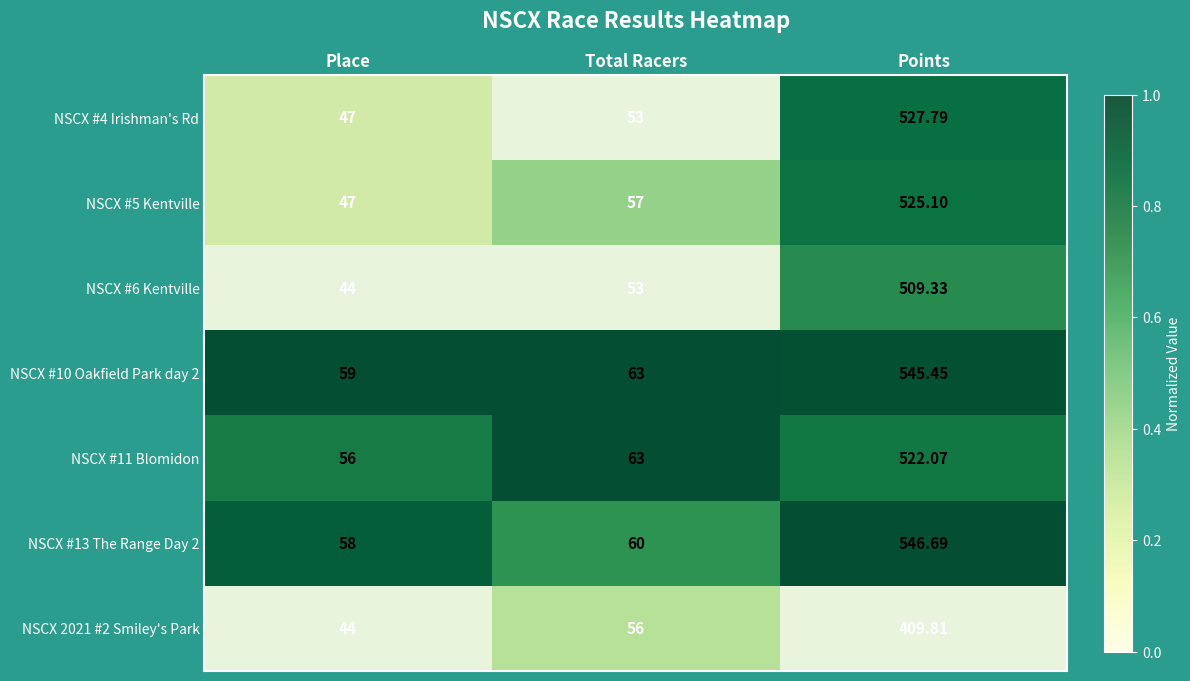

Which label corresponds to the largest value in the chart?

Points